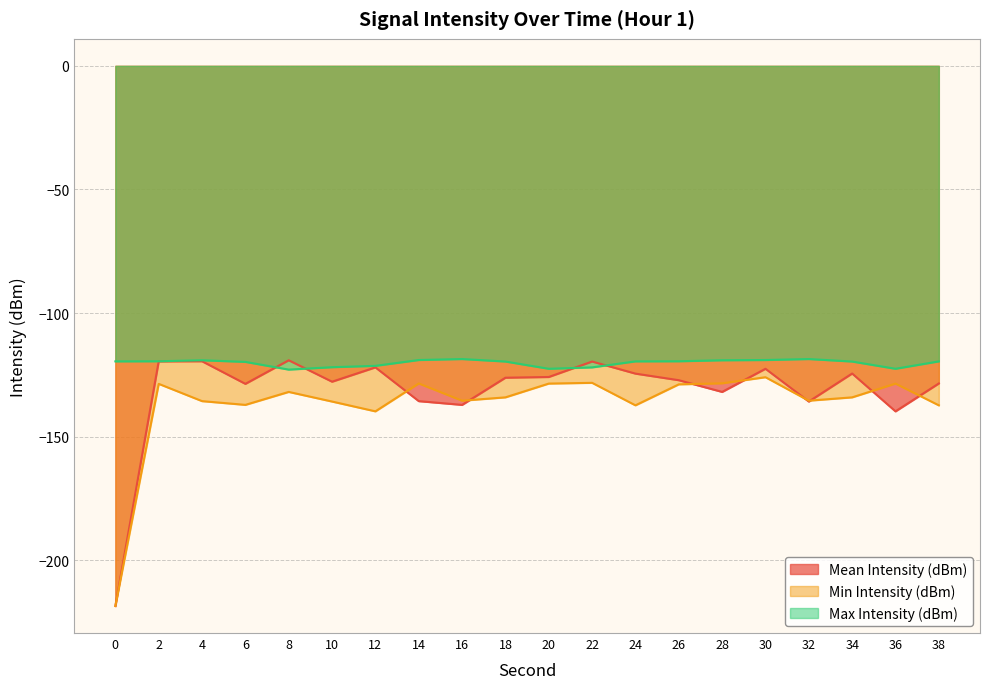

What is the value of the Max Intensity (dBm) point at the 2nd from the left?

-119.5